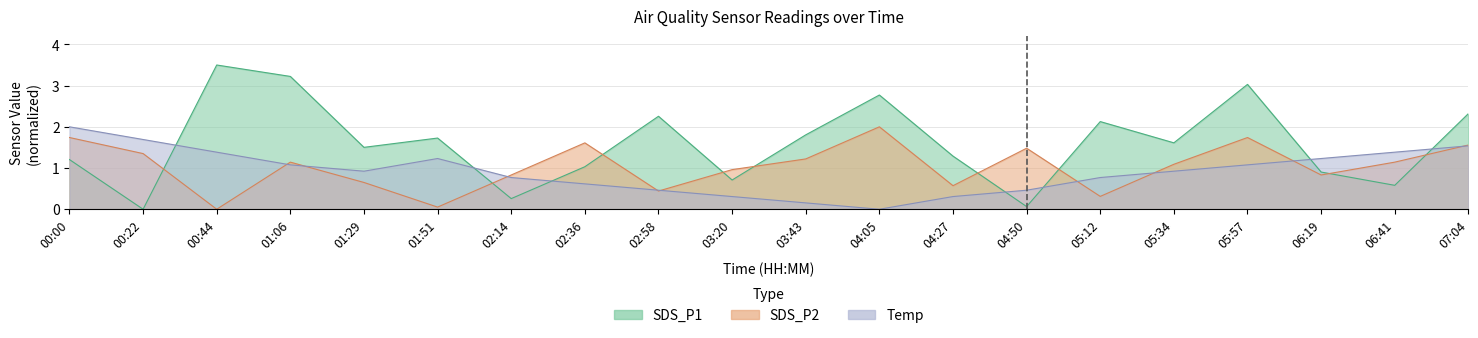

Rank the series at 03:20 from highest to lowest value.

SDS_P2, SDS_P1, Temp